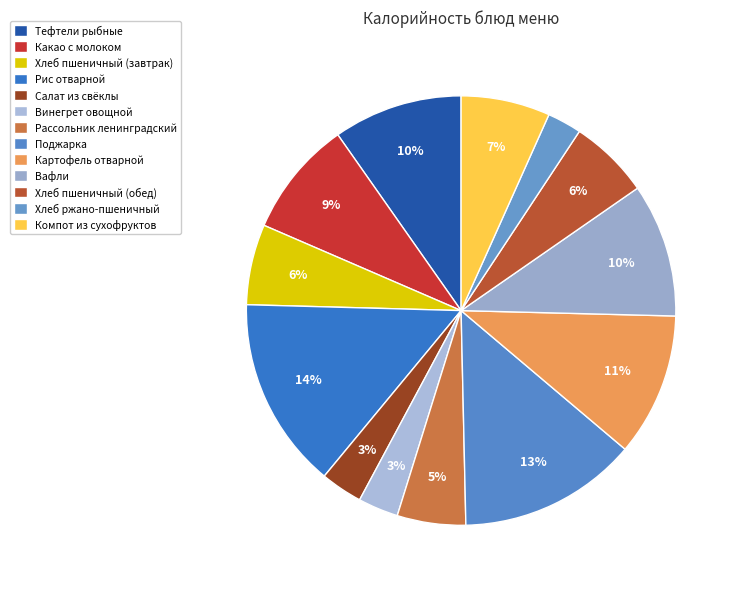

To the nearest percent, what portion does Хлеб пшеничный (обед) represent?

6%